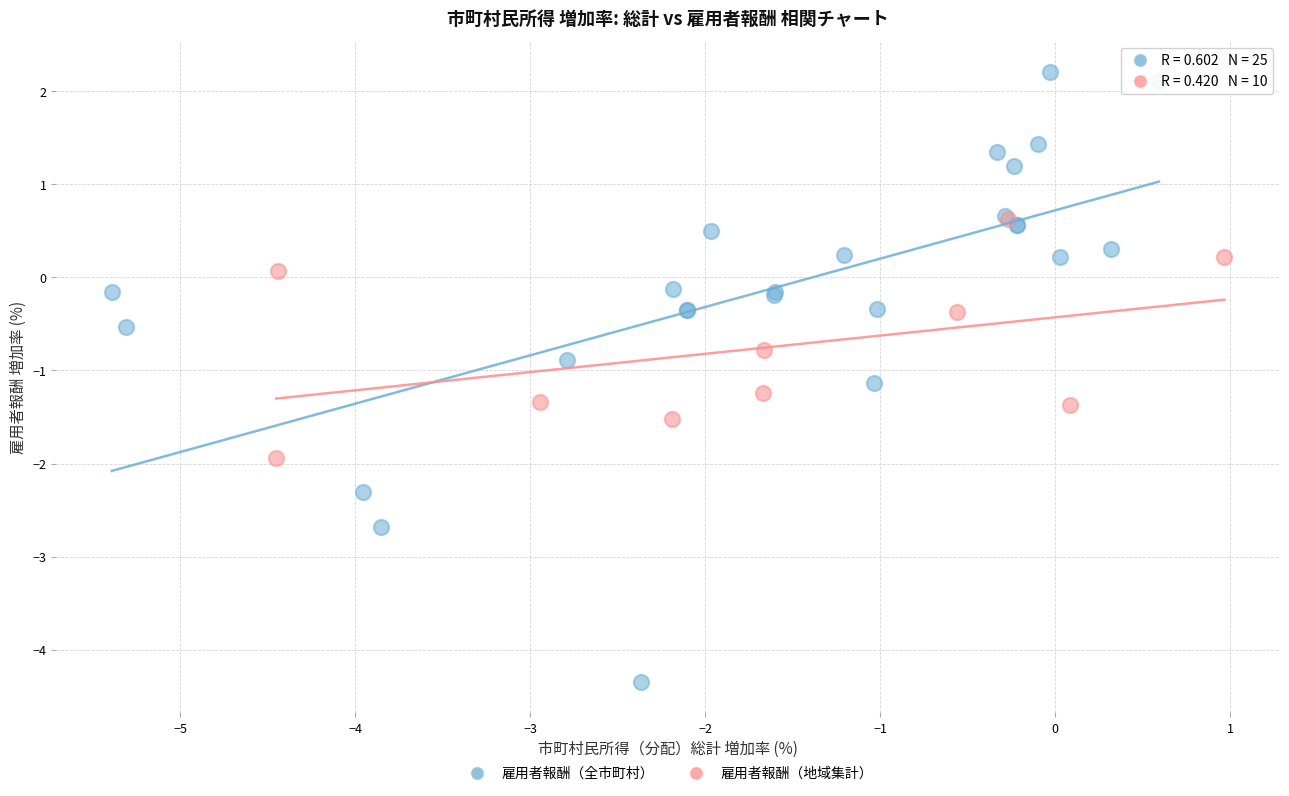

Which series contains the highest Y value?

雇用者報酬（全市町村）